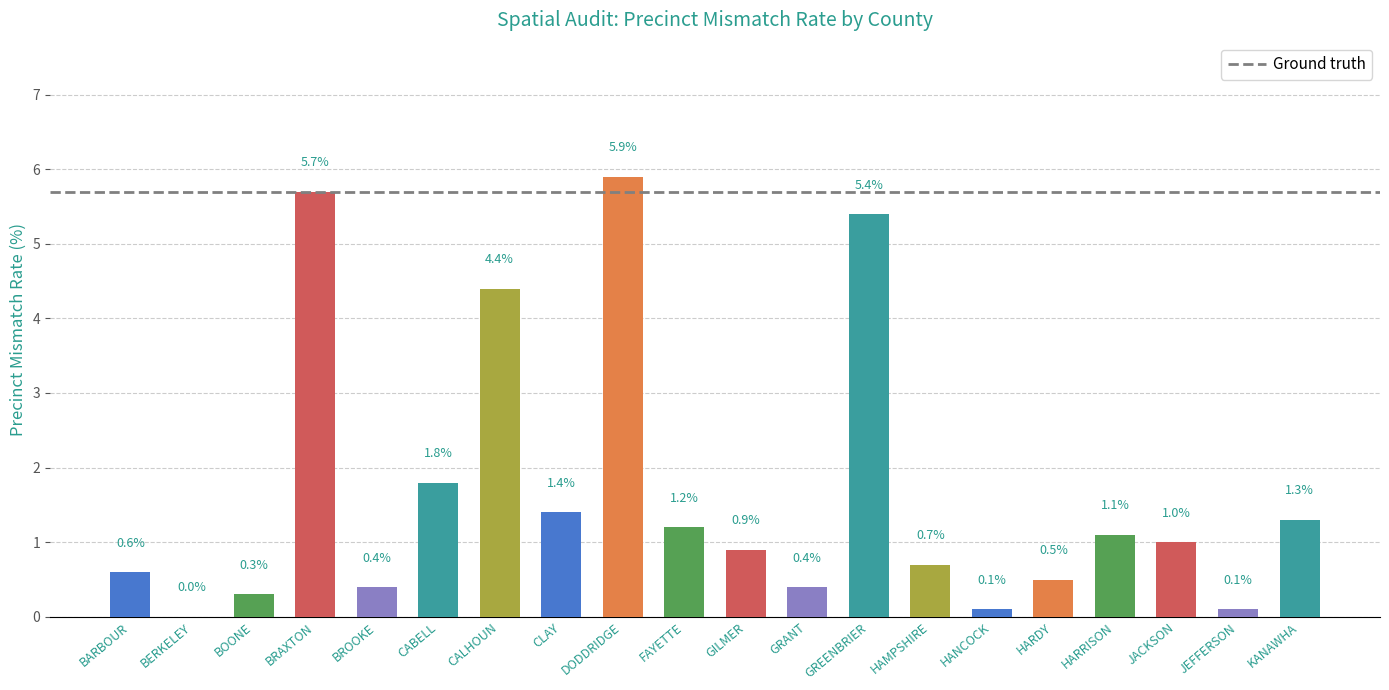

Reading left to right, transcribe all the data shown in this chart.

0.6	0.0	0.3	5.7	0.4	1.8	4.4	1.4	5.9	1.2	0.9	0.4	5.4	0.7	0.1	0.5	1.1	1.0	0.1	1.3